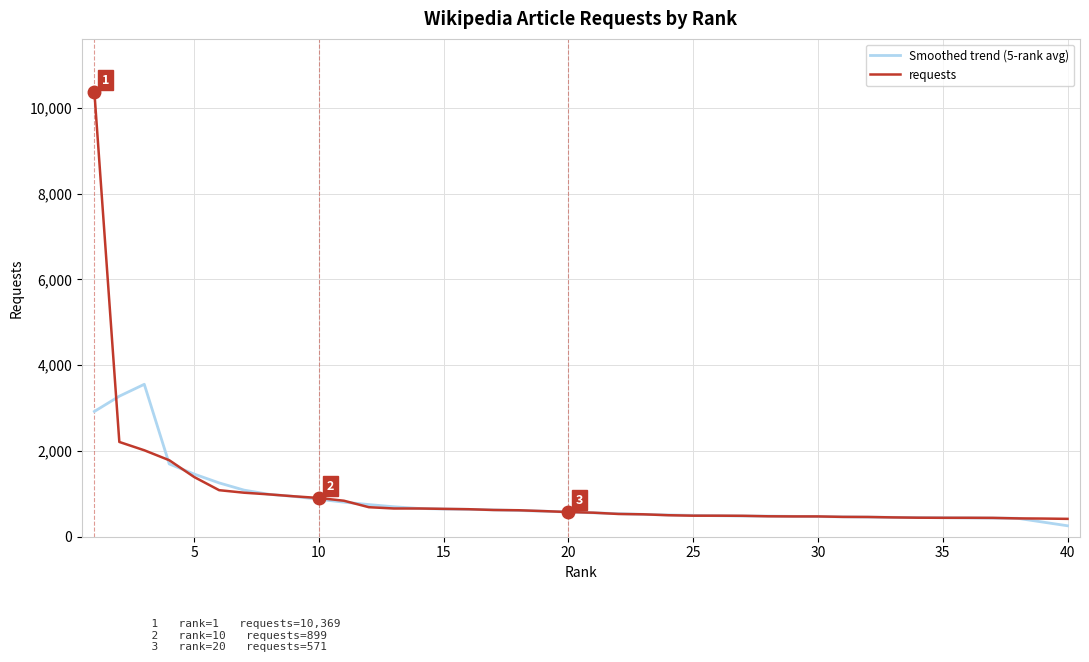

What are all the series names shown in the legend?

Smoothed trend (5-rank avg), requests